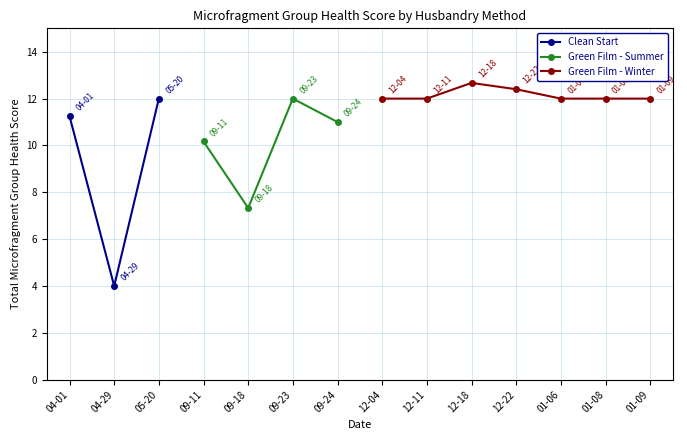

How many data points in Clean Start are less than 11?

1